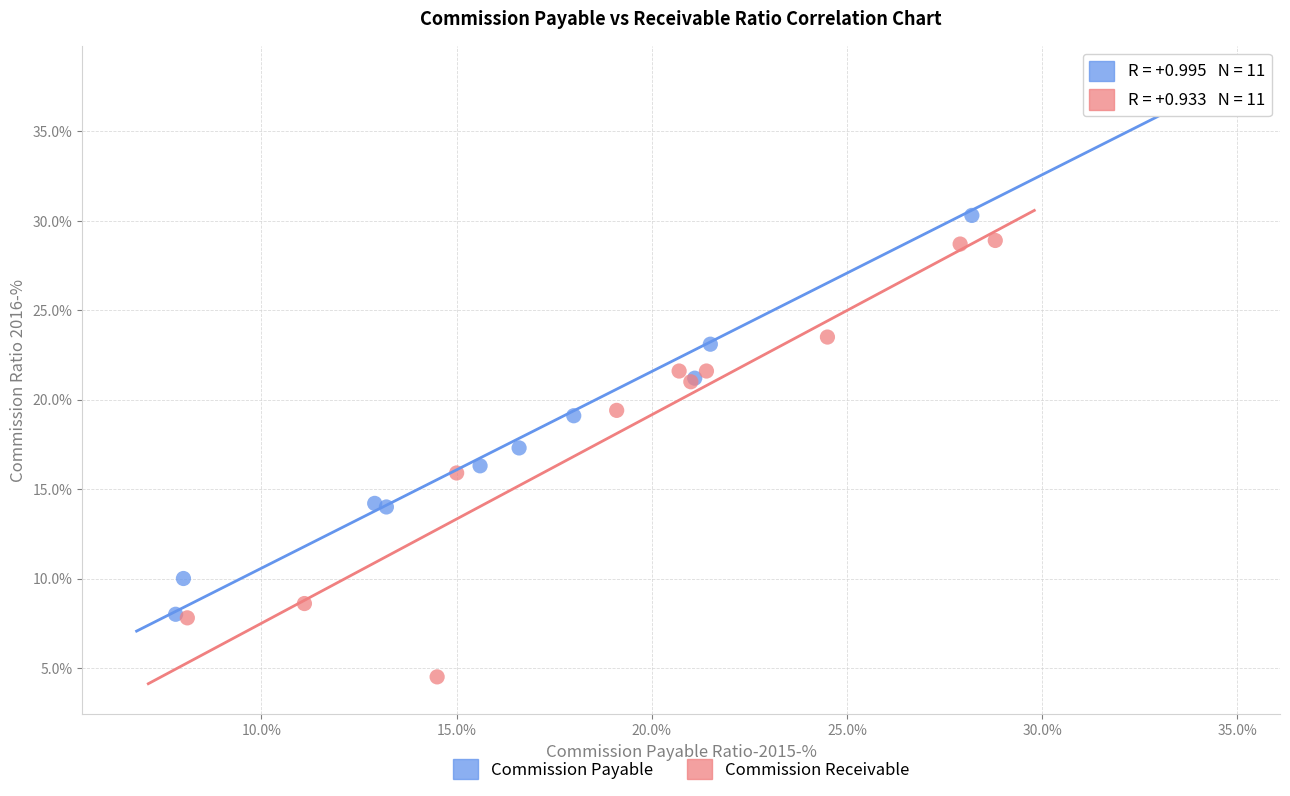

What are all the series names shown in the legend?

Commission Payable, Commission Receivable